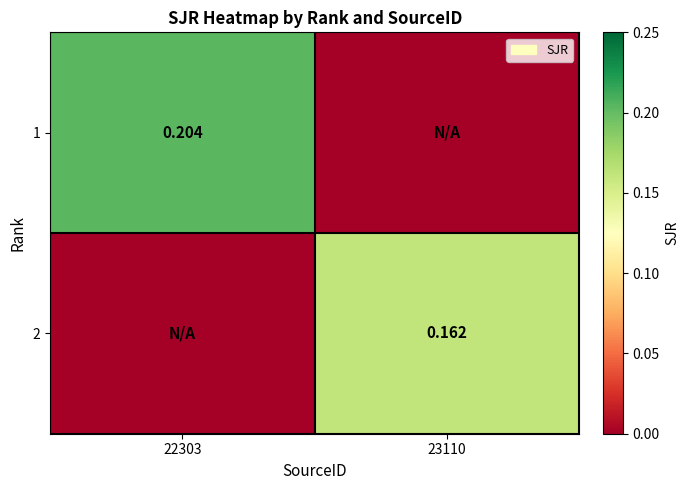

What is the sum of the 2 values at 22303 and 23110?

0.2